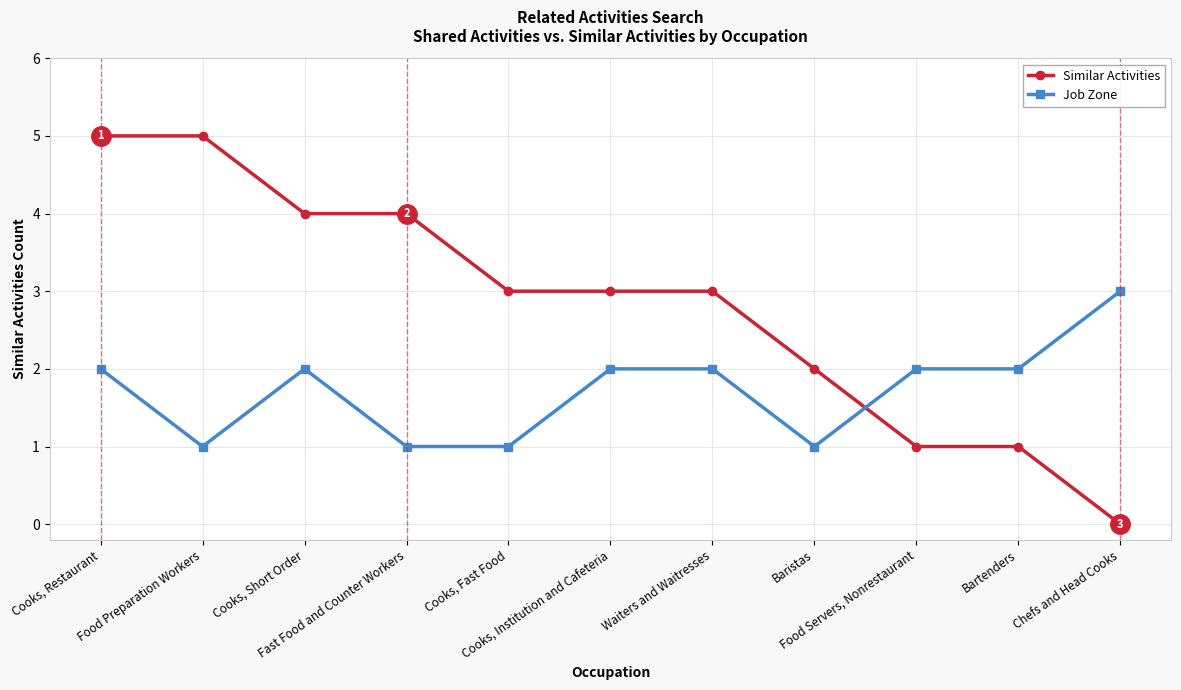

List the series in order of their overall mean, highest first.

Similar Activities, Job Zone